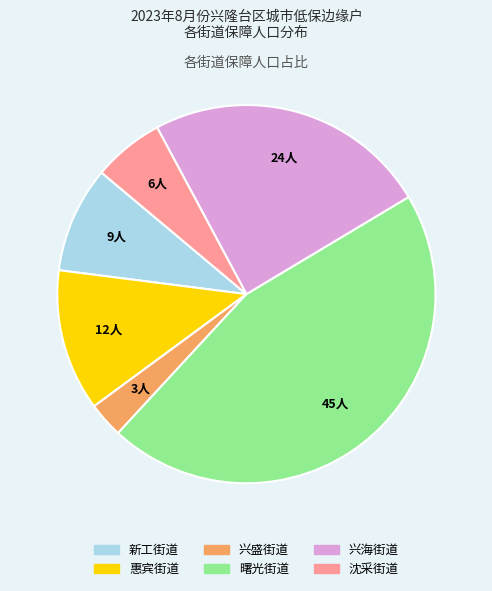

Do 惠宾街道 and 兴海街道 together represent more than half of the pie?

No